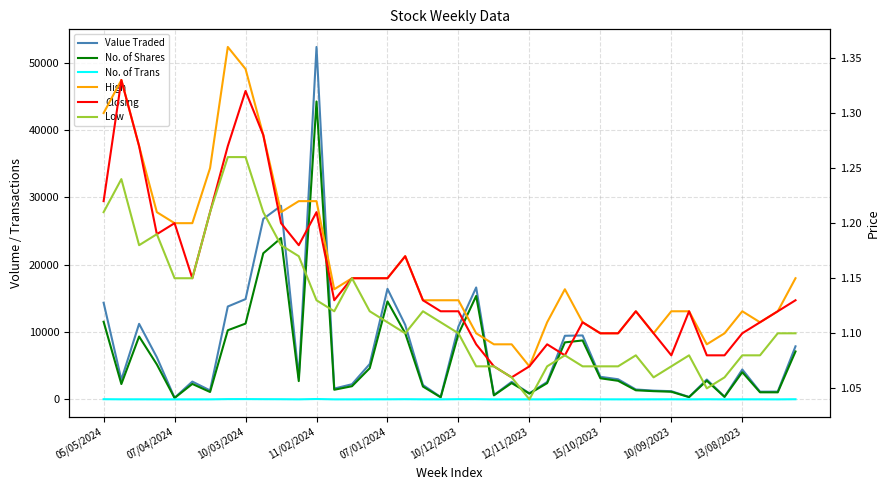

What is the greatest value displayed?

52363.0